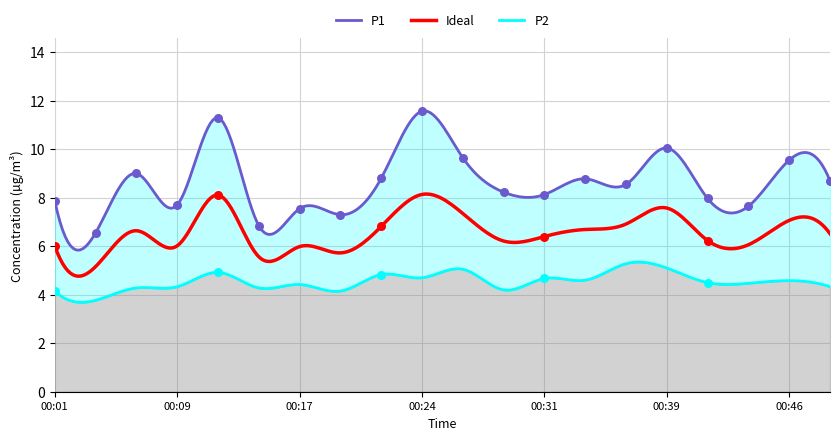

Approximately how many times larger is the value at 00:22 compared to 00:31?

1.1